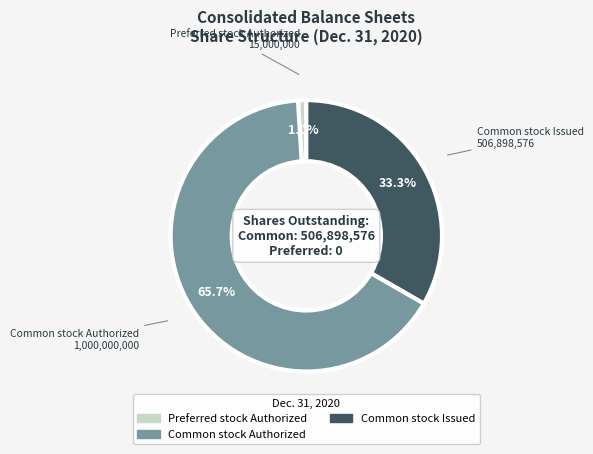

Is there a majority slice in this chart?

Yes